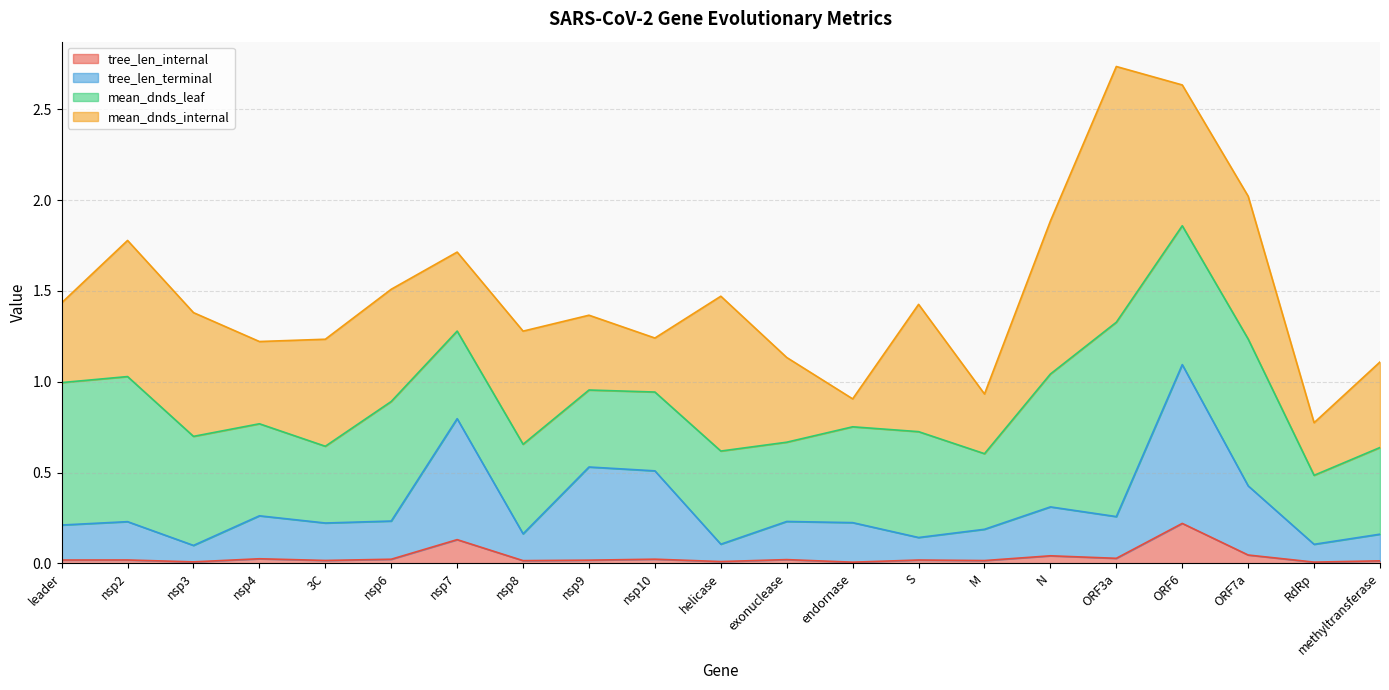

Where is the first local maximum for tree_len_internal?

nsp2